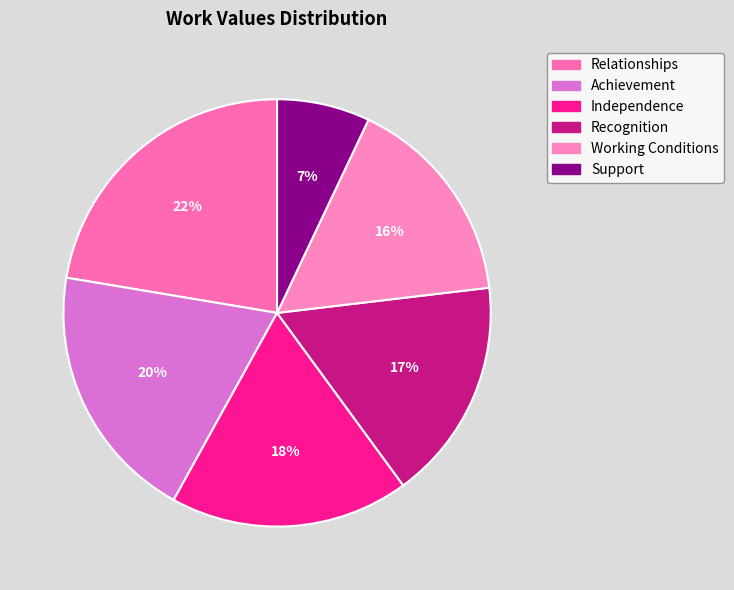

Is it true that Achievement is 12% of the pie?

False